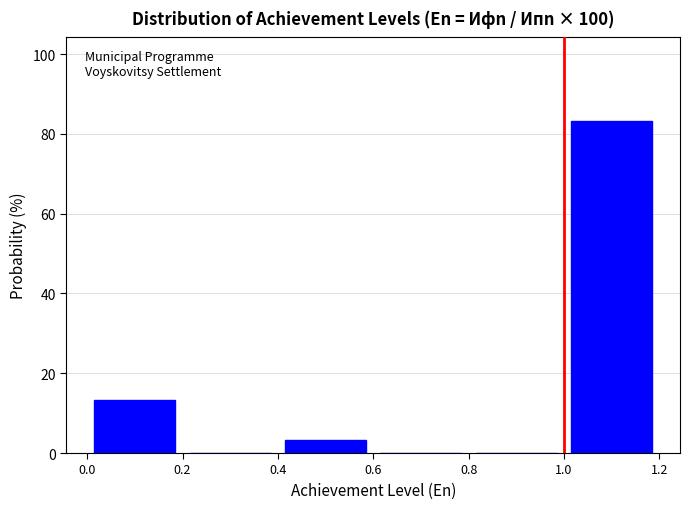

Reading left to right, list every bar in this chart as the range it spans on the x-axis followed by its height. The values are not printed on the chart, so give them approximately, as read against the axis.

0.0 to 0.2: 14
0.2 to 0.4: 0
0.4 to 0.6: 4
0.6 to 0.8: 0
0.8 to 1.0: 0
1.0 to 1.2: 84